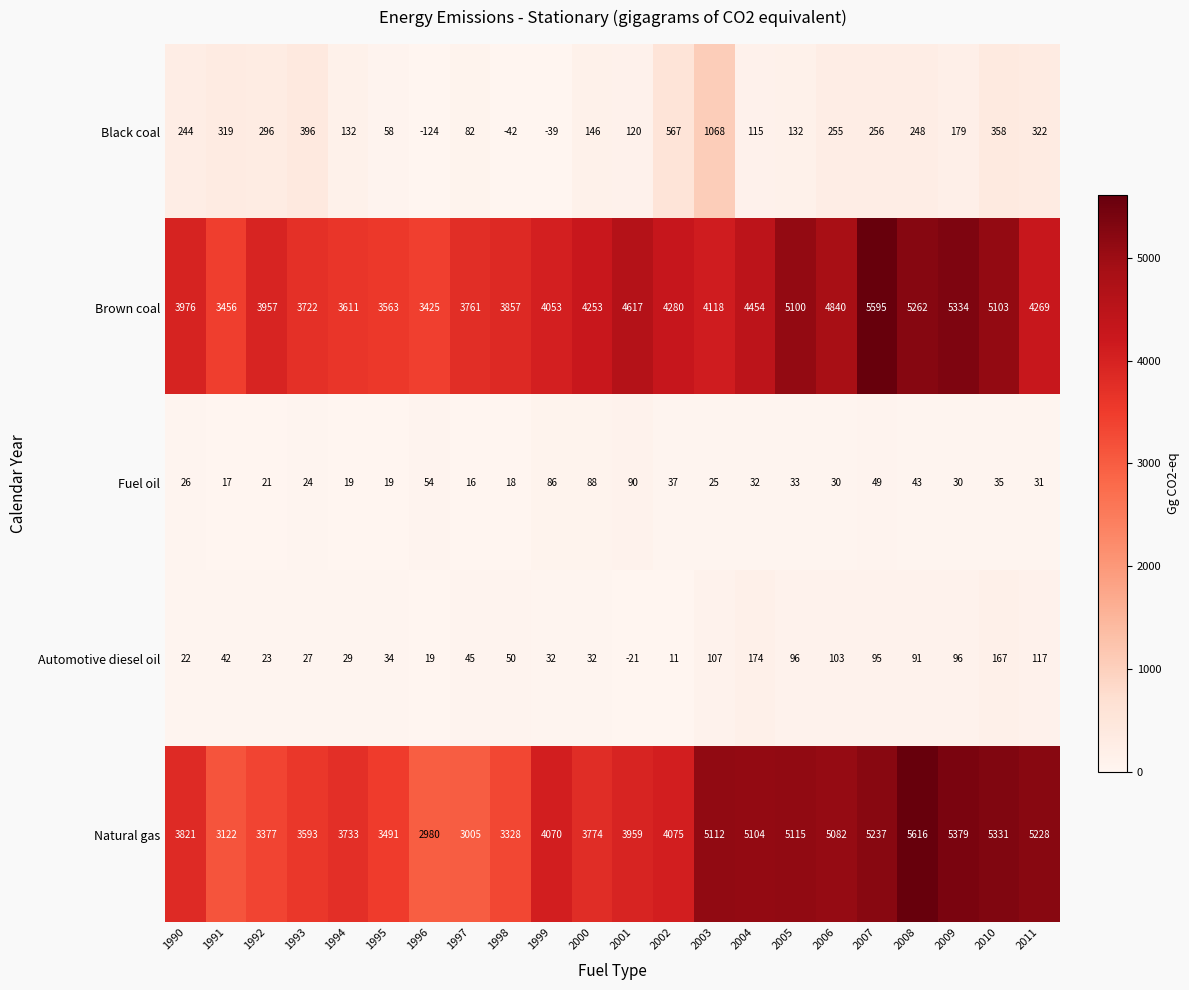

Rank the series by their maximum value, from highest to lowest.

Natural gas, Brown coal, Black coal, Automotive diesel oil, Fuel oil